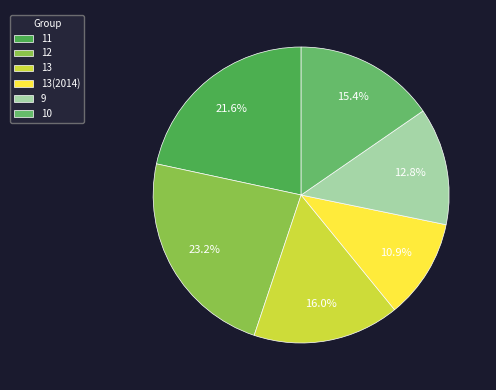

Rank the categories by value from highest to lowest.

12, 11, 13, 10, 9, 13(2014)